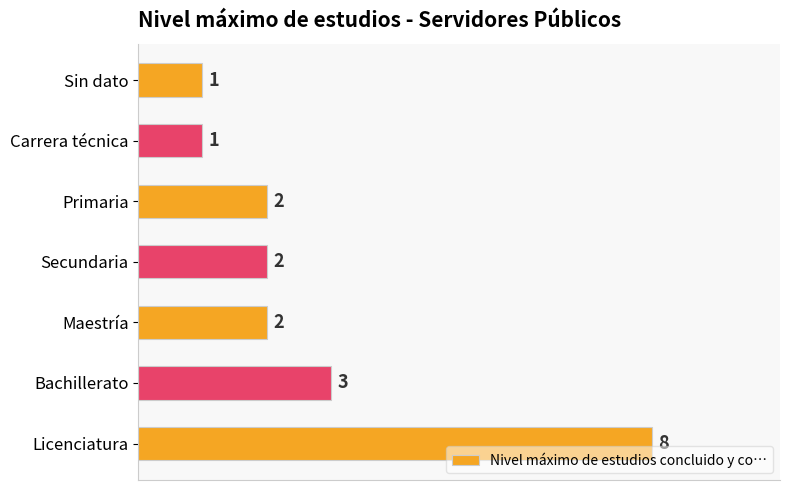

True or false: the data shows 8 at Licenciatura.

True